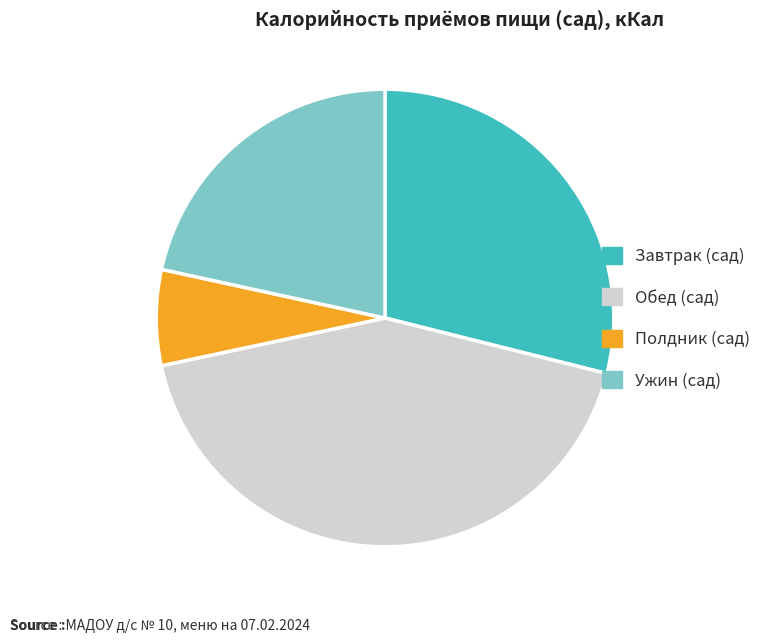

Which has a higher value, Ужин (сад) or Полдник (сад)?

Ужин (сад)